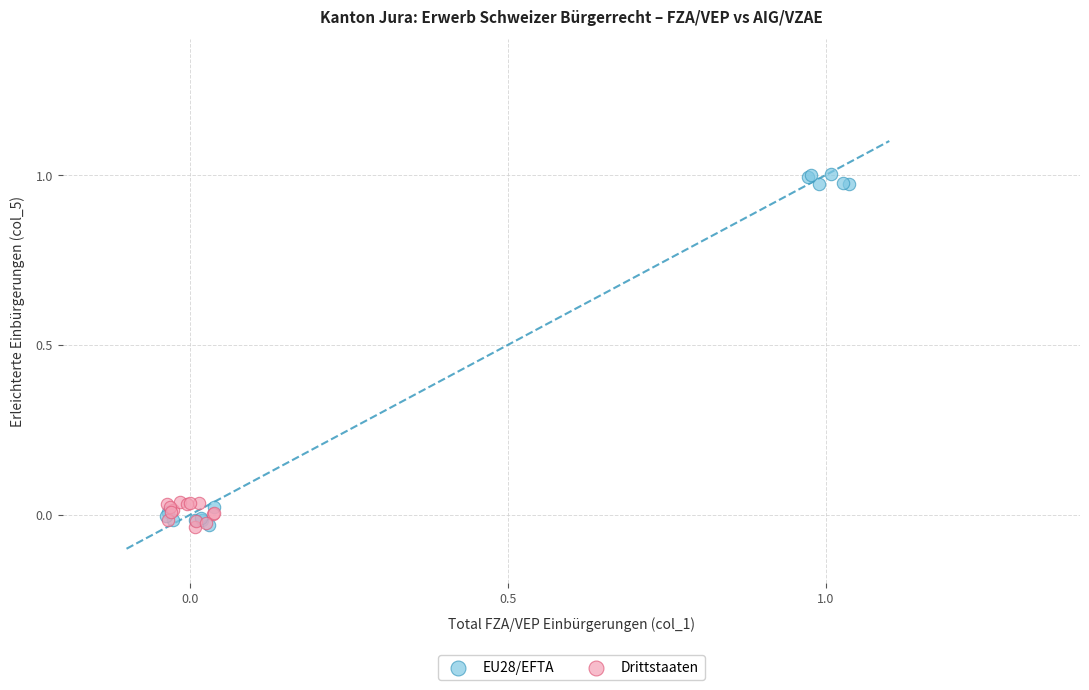

Which series reaches the maximum Y coordinate?

EU28/EFTA